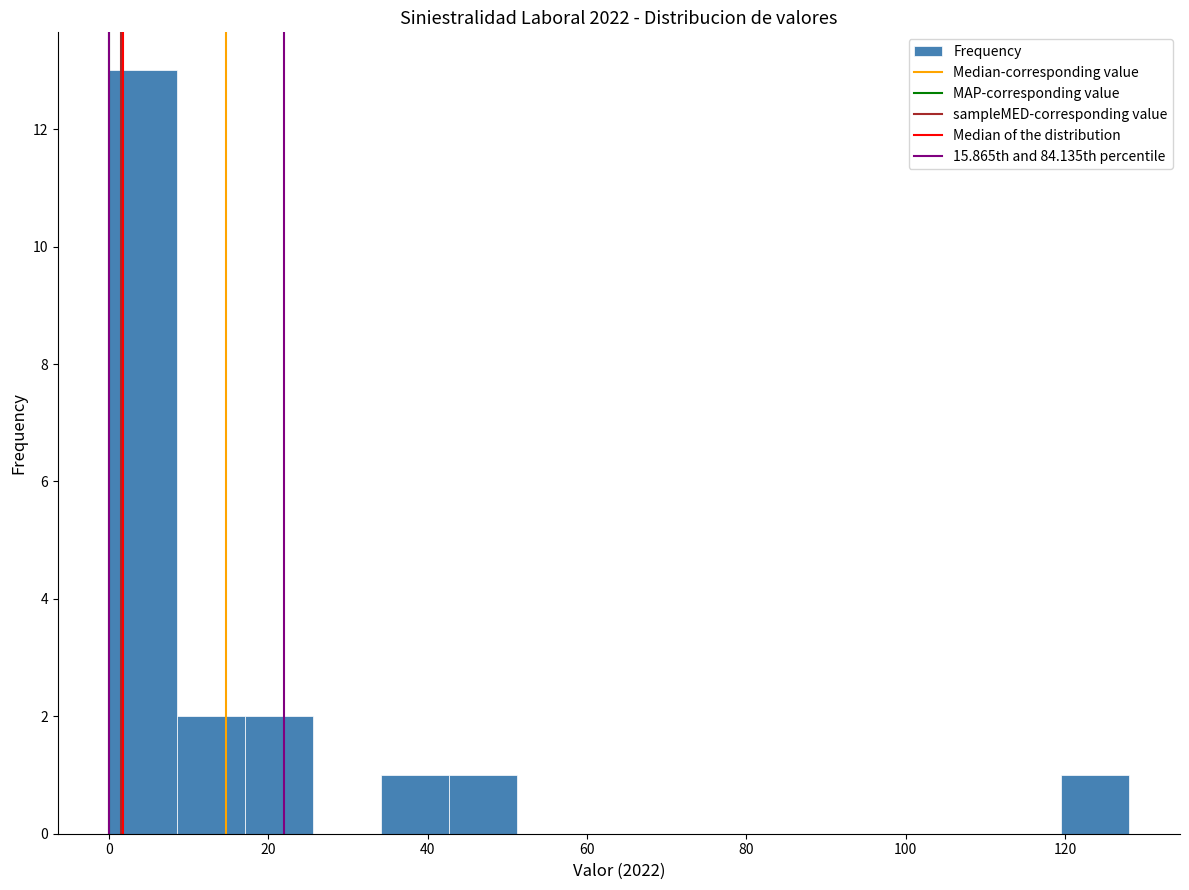

Reading left to right, transcribe this chart: for each bar, give the range it covers on the x-axis and its height. Neither the bar edges nor the heights are printed on the chart, so give them approximately, as read against the axes.

0 to 8: 13
8 to 18: 2
18 to 26: 2
26 to 34: 0
34 to 42: 1
42 to 52: 1
52 to 60: 0
60 to 68: 0
68 to 76: 0
76 to 86: 0
86 to 94: 0
94 to 102: 0
102 to 110: 0
110 to 120: 0
120 to 128: 1